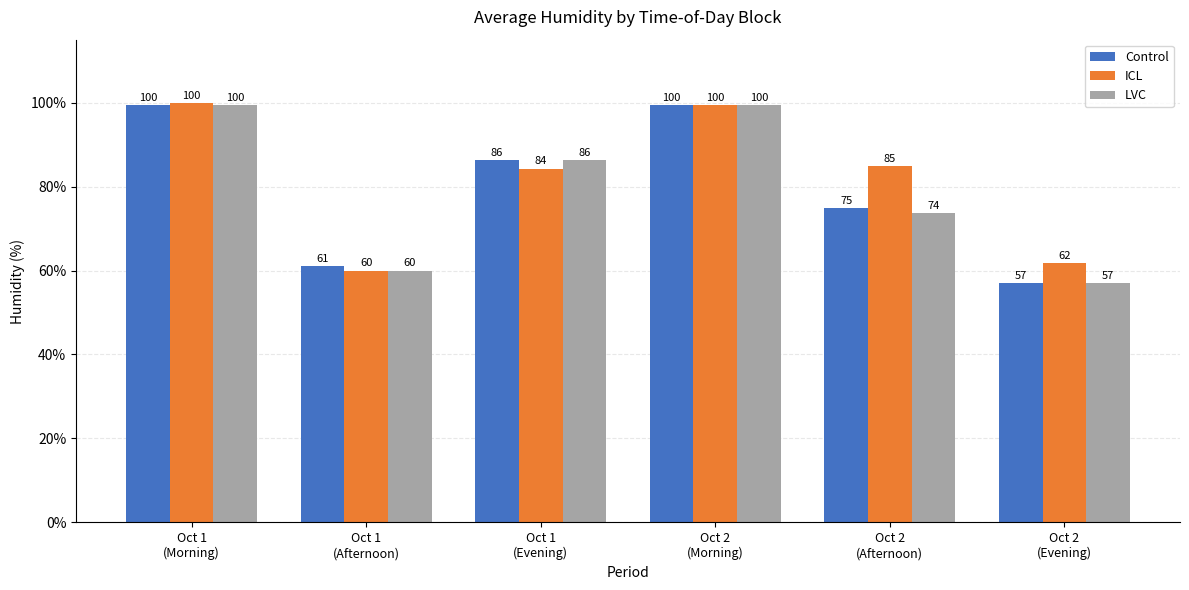

What is the smallest value displayed?

57.0